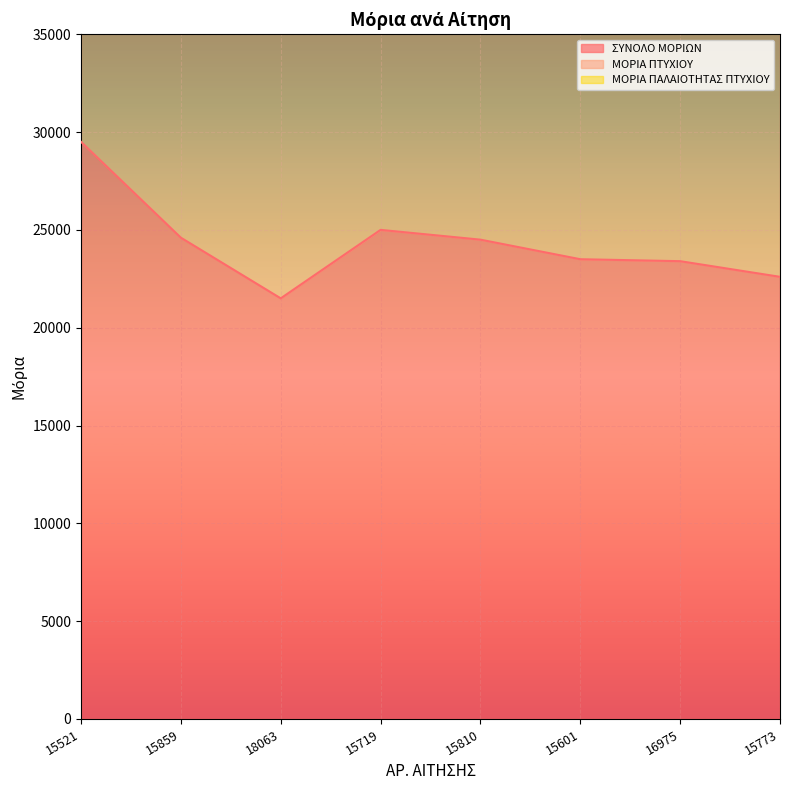

Reading right to left, what are all the values shown in this chart?

ΣΥΝΟΛΟ ΜΟΡΙΩΝ: 15773=22600	16975=23400	15601=23500	15810=24500	15719=25000	18063=21500	15859=24600	15521=29500
ΜΟΡΙΑ ΠΤΥΧΙΟΥ: 15773=15600	16975=17400	15601=16500	15810=18500	15719=18000	18063=14500	15859=18600	15521=16500
ΜΟΡΙΑ ΠΑΛΑΙΟΤΗΤΑΣ ΠΤΥΧΙΟΥ: 15773=3000	16975=2000	15601=3000	15810=2000	15719=3000	18063=3000	15859=2000	15521=2000